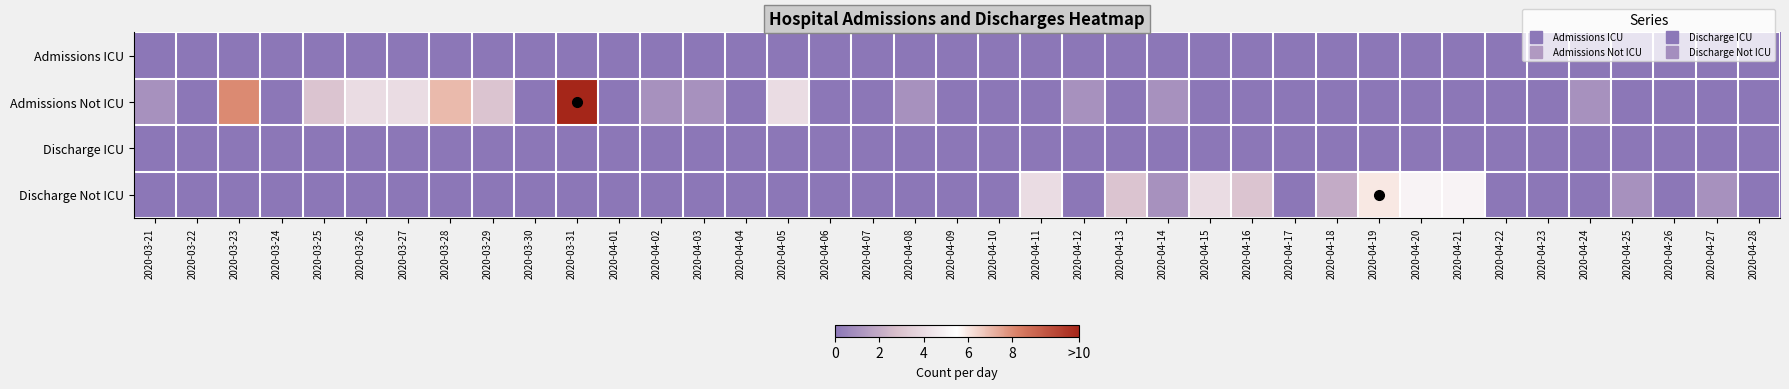

At 2020-04-07, list the series in order from largest to smallest.

Admissions ICU, Admissions Not ICU, Discharge ICU, Discharge Not ICU